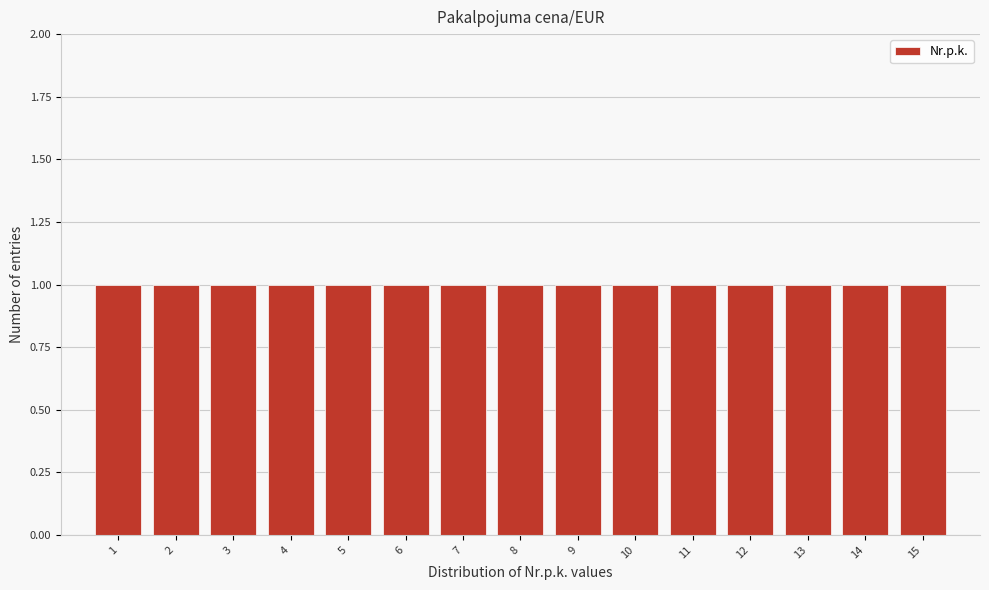

Reading left to right, transcribe this chart: for each bar, give the range it covers on the x-axis and its height. The values are not printed on the chart, so give them approximately, as read against the axis.

0.5 to 1.5: 1
1.5 to 2.5: 1
2.5 to 3.5: 1
3.5 to 4.5: 1
4.5 to 5.5: 1
5.5 to 6.5: 1
6.5 to 7.5: 1
7.5 to 8.5: 1
8.5 to 9.5: 1
9.5 to 10.5: 1
10.5 to 11.5: 1
11.5 to 12.5: 1
12.5 to 13.5: 1
13.5 to 14.5: 1
14.5 to 15.5: 1